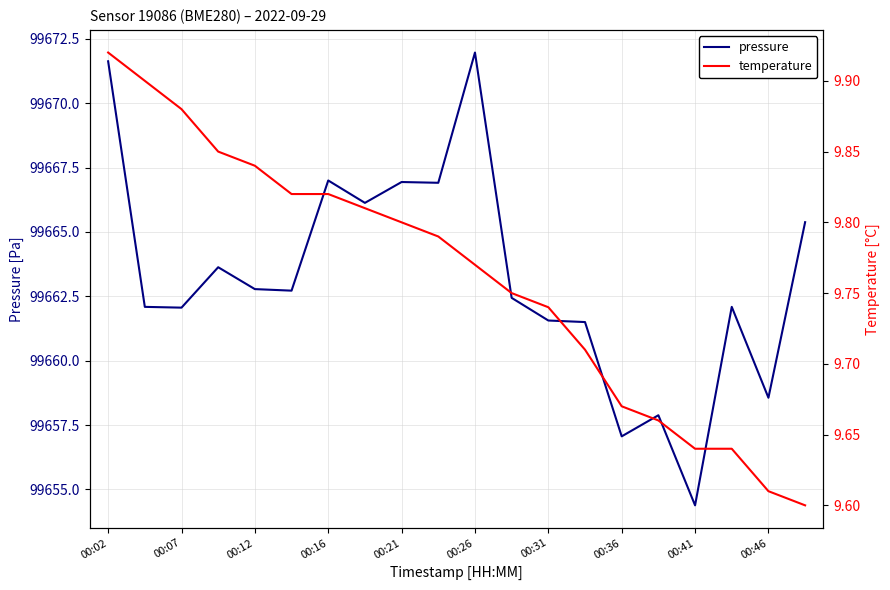

At which label does pressure reach its minimum?

00:41